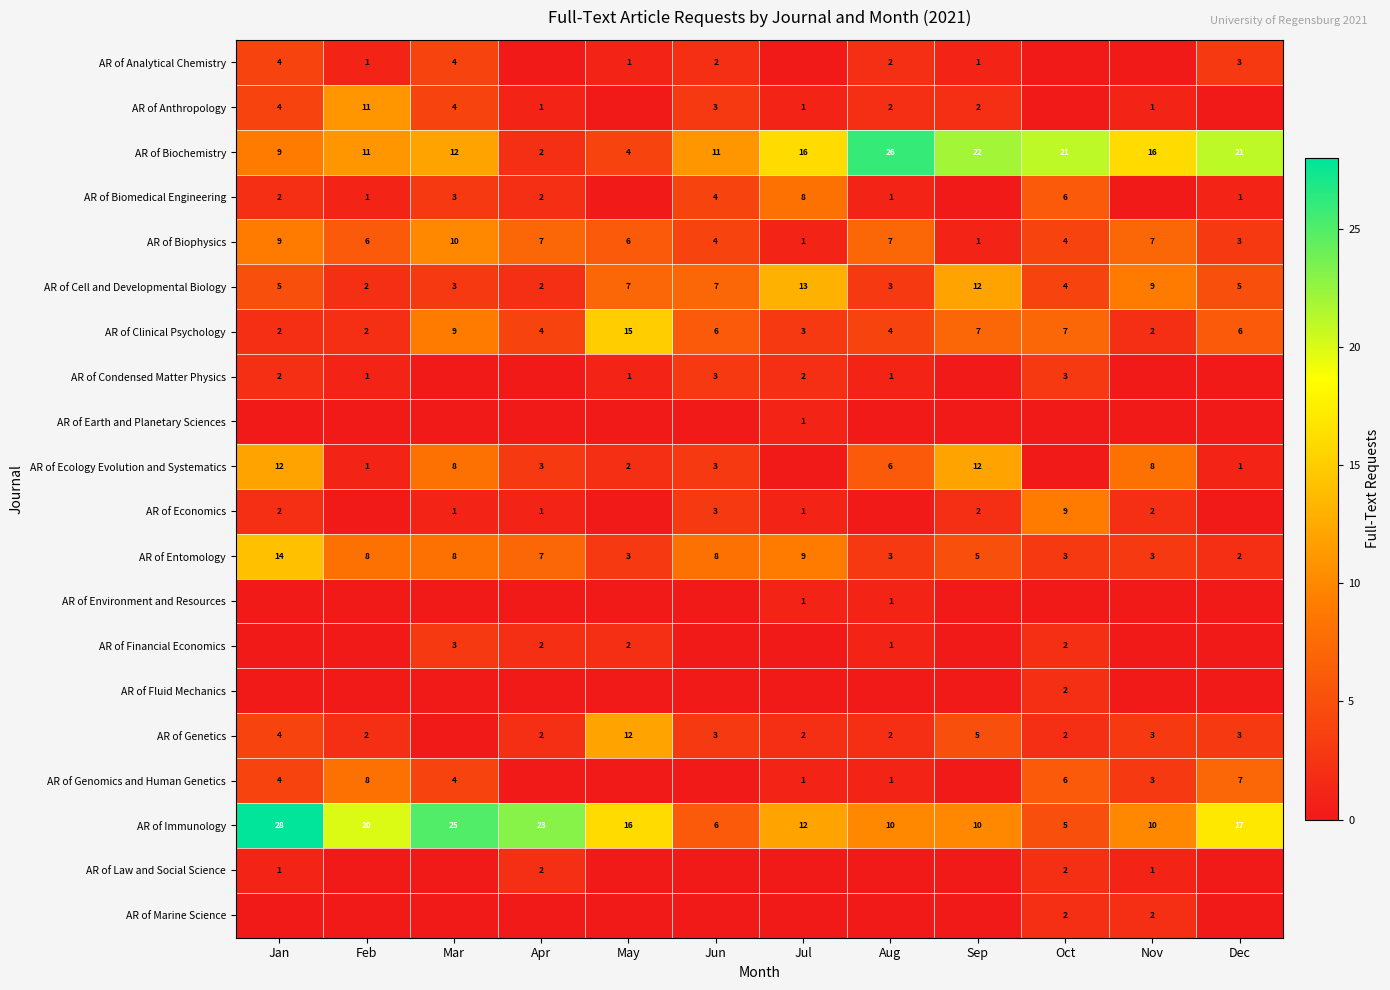

What is the total value across all series at Jun?

63